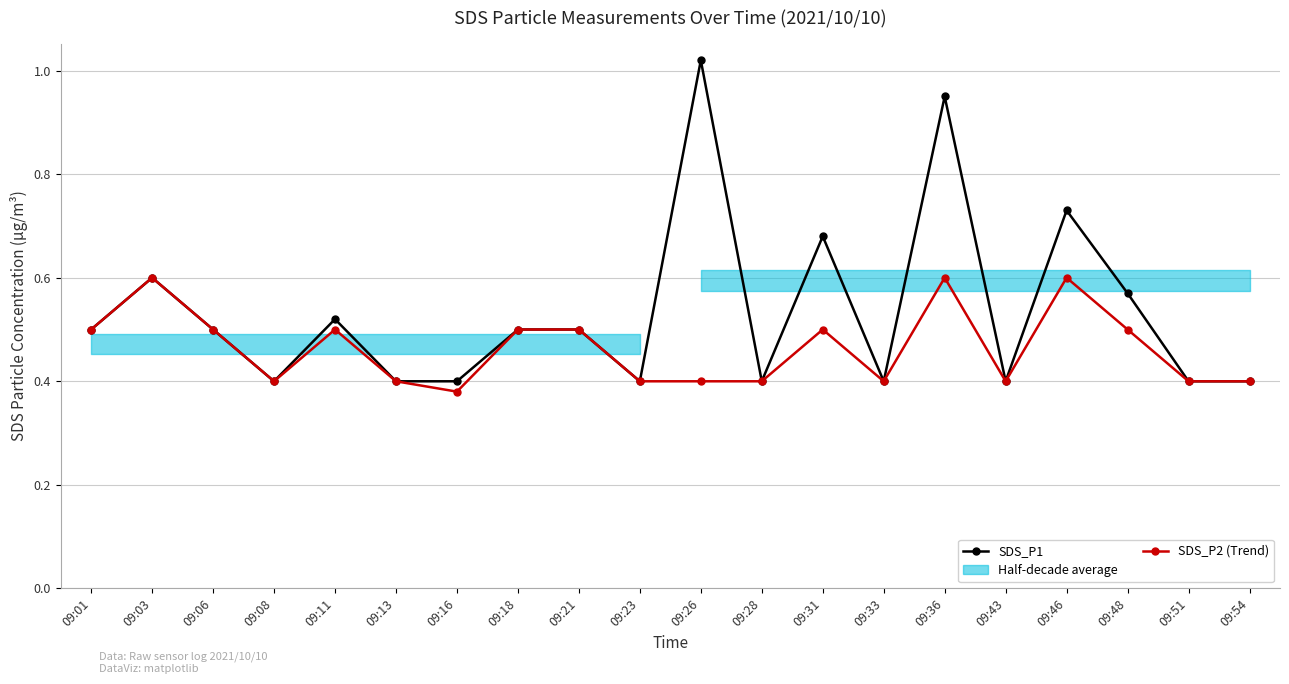

Does the chart display data point markers on the line(s)?

Yes